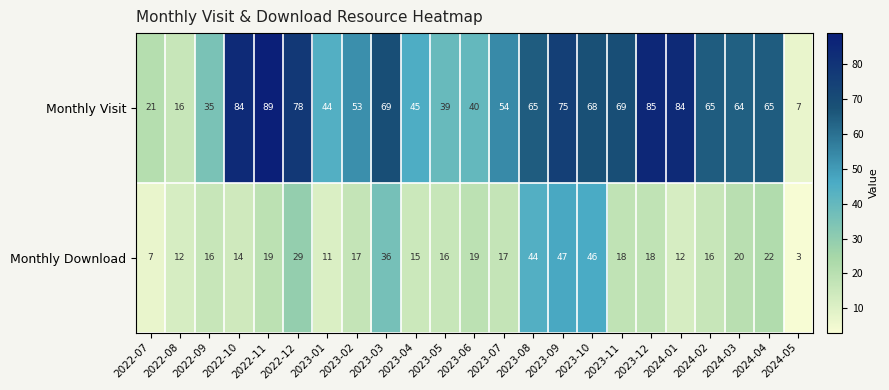

List the series in order of their peak value, lowest first.

Monthly Download, Monthly Visit